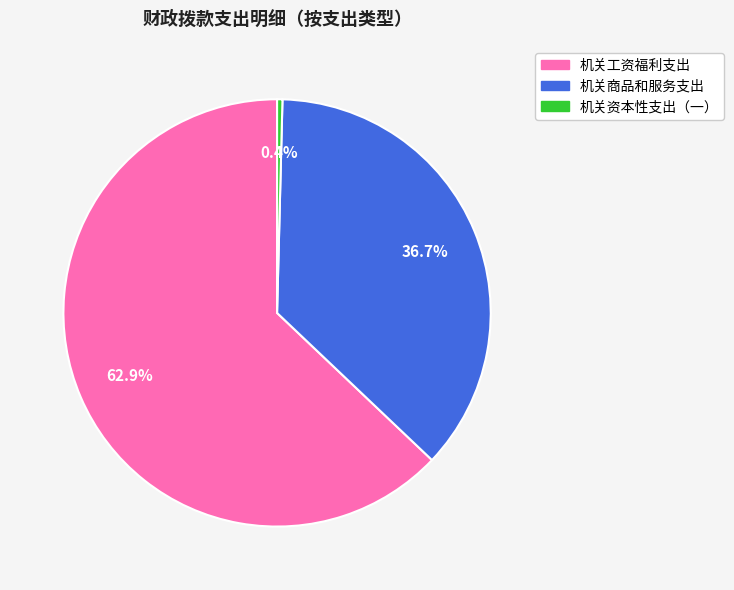

Between 机关资本性支出（一） and 机关工资福利支出, which is larger?

机关工资福利支出